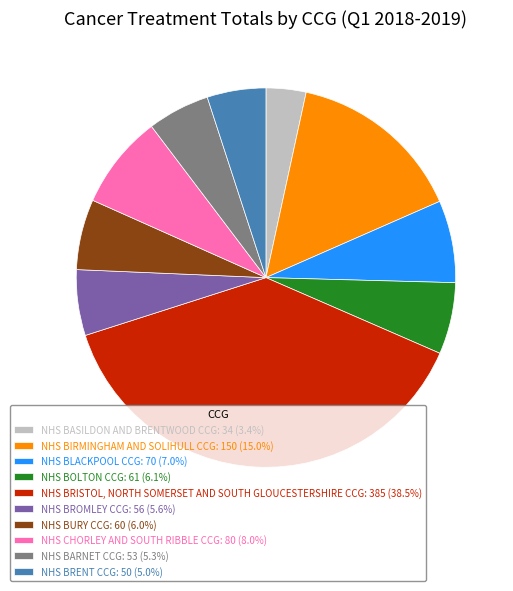

Approximately how many times larger is the value at NHS BIRMINGHAM AND SOLIHULL CCG: 150 (15.0%) compared to NHS BURY CCG: 60 (6.0%)?

2.5